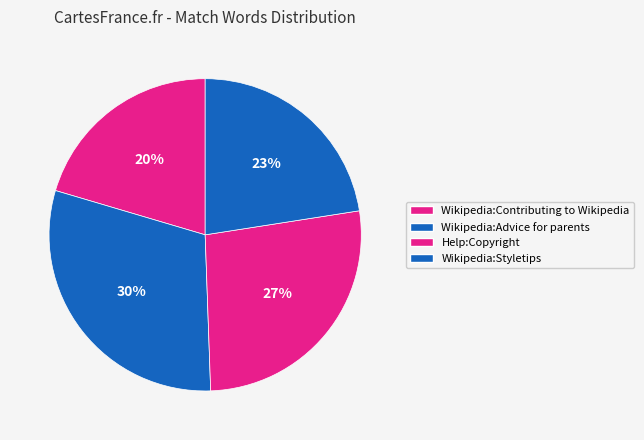

What is the change in value from Wikipedia:Contributing to Wikipedia to Wikipedia:Styletips?

+15